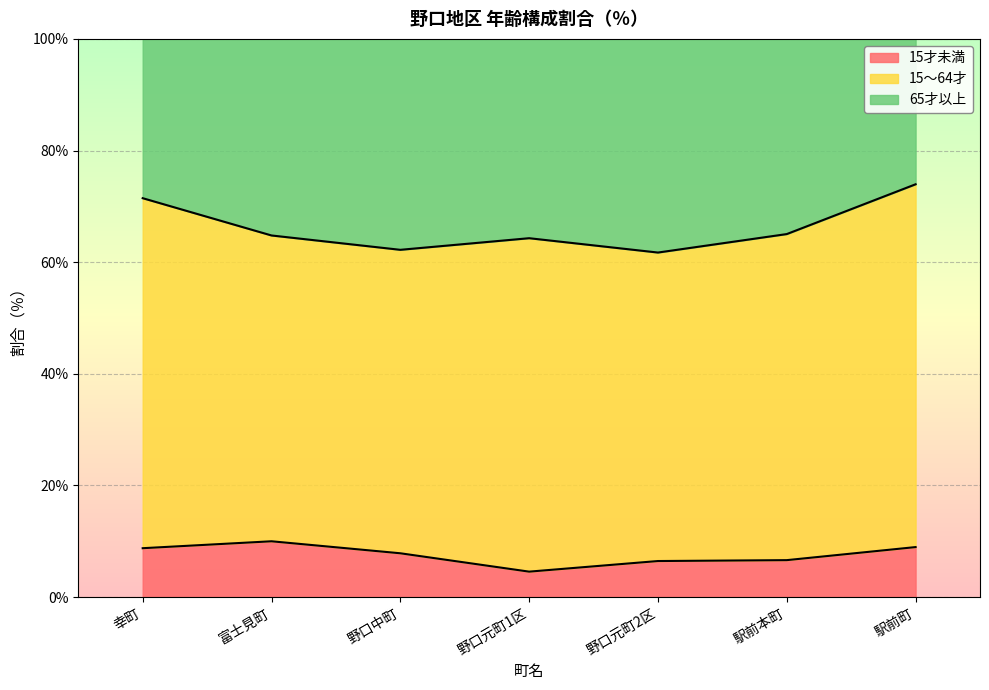

Which category has the highest value across all series?

駅前町